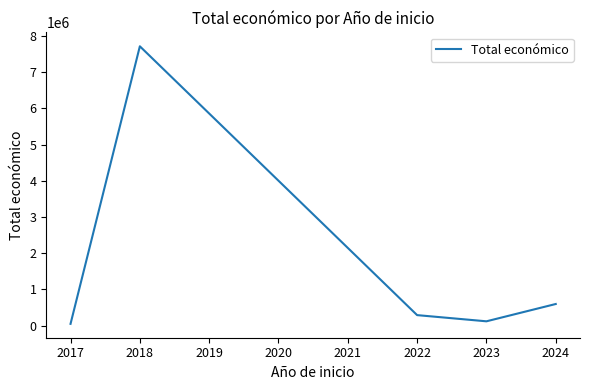

What is the change in value from 2022 to 2024?

+307156